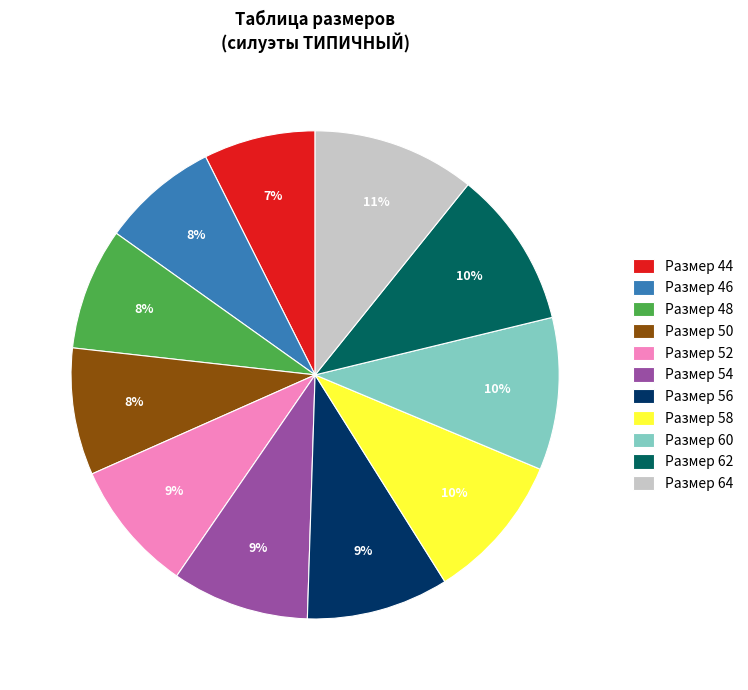

How many segments does this pie chart have?

11